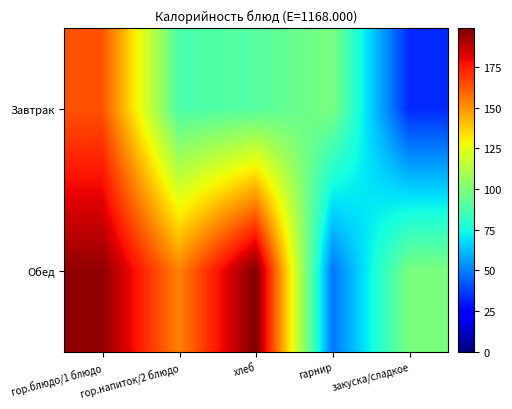

What is the minimum value shown in the chart?

32.9